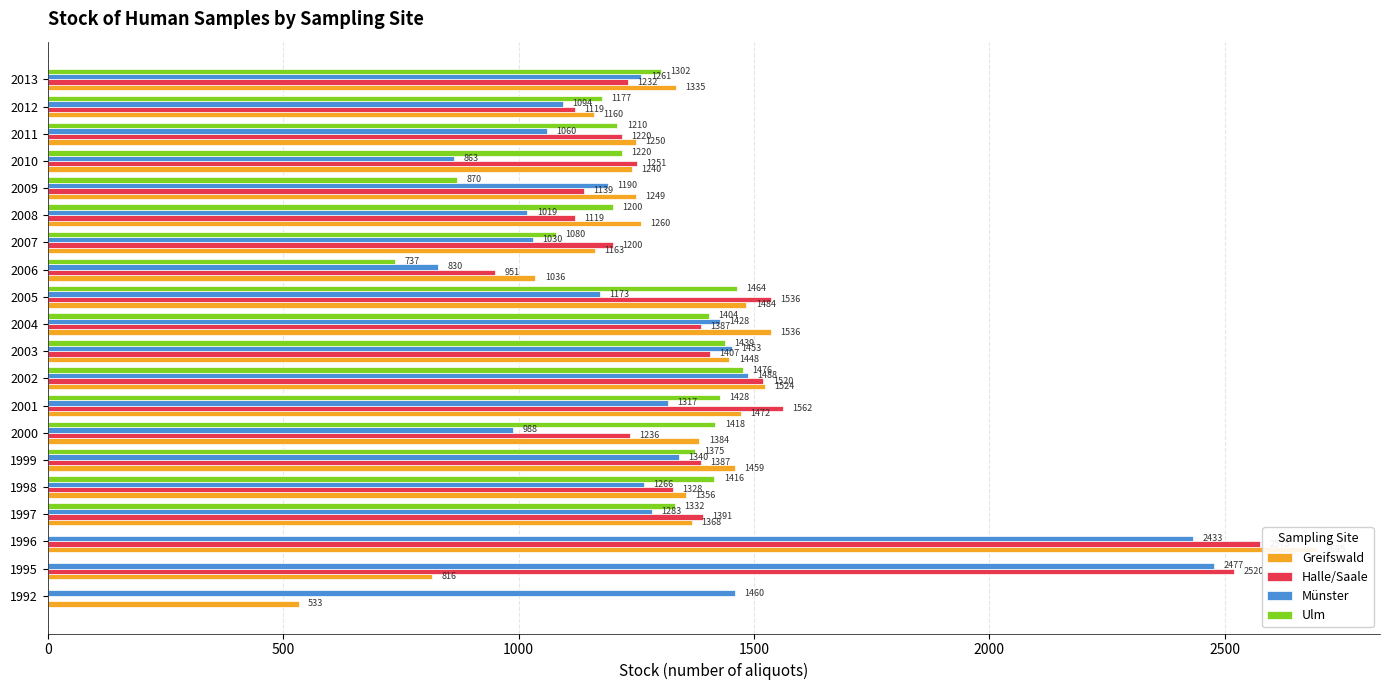

What position from the right is 18?

2